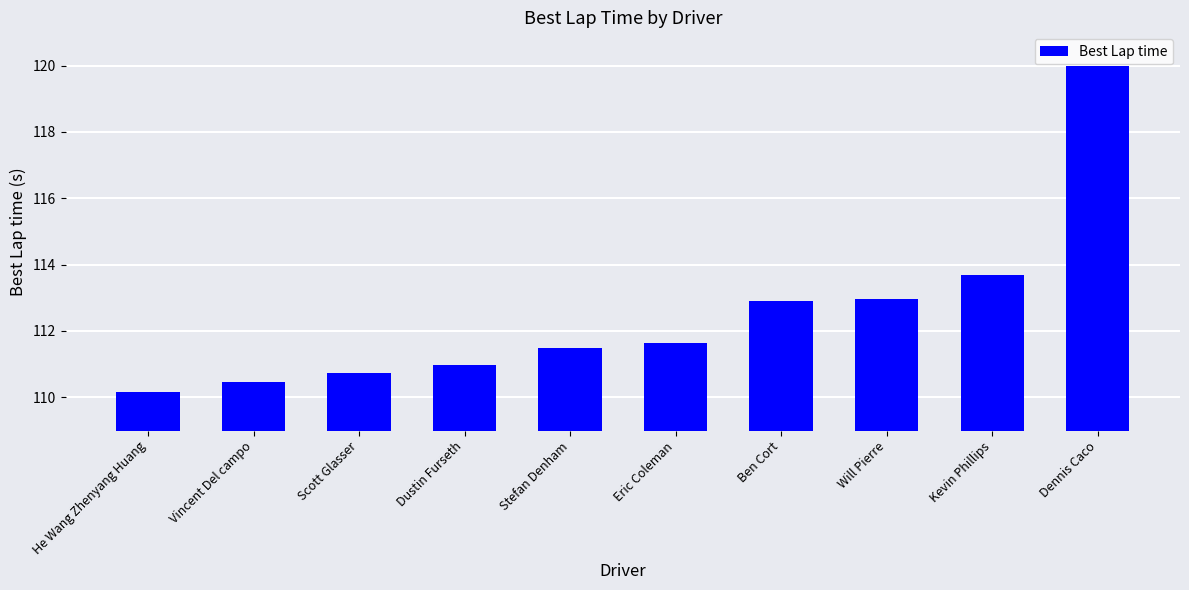

Count the number of categories in the chart.

10